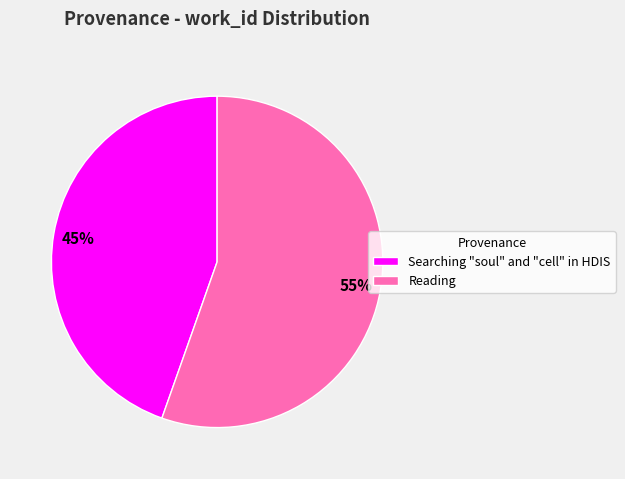

The Reading slice represents 55% of the pie. True or false?

True